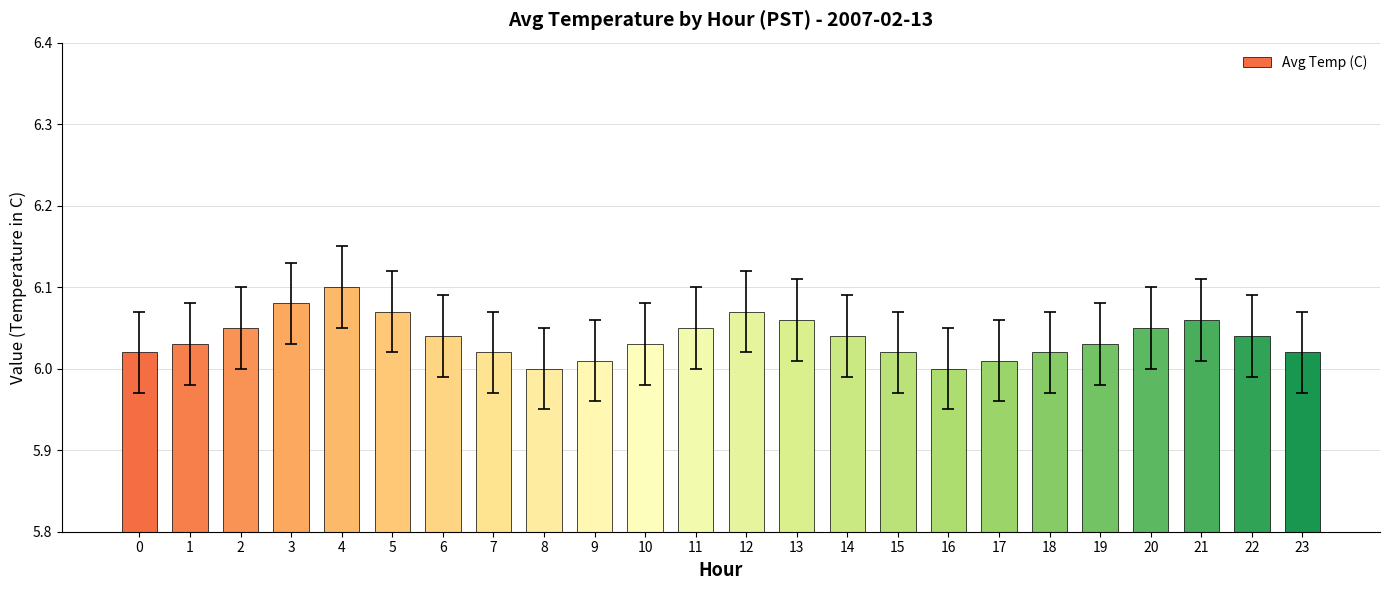

The value at 13 is 6.1. True or false?

True